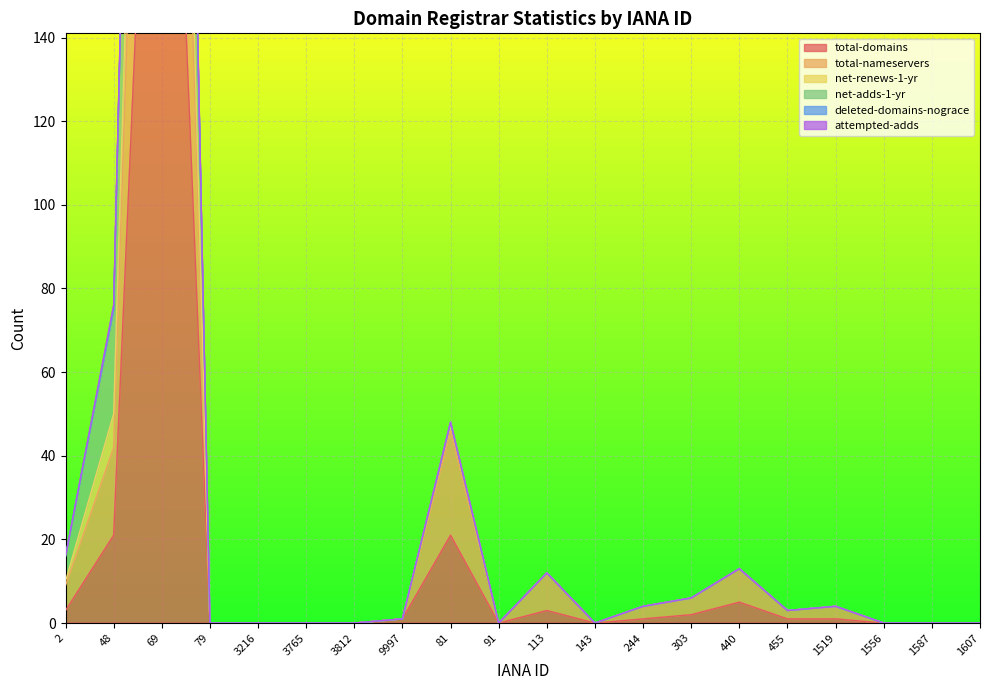

What is the sum of the deleted-domains-nograce values at 113 and 244?

16